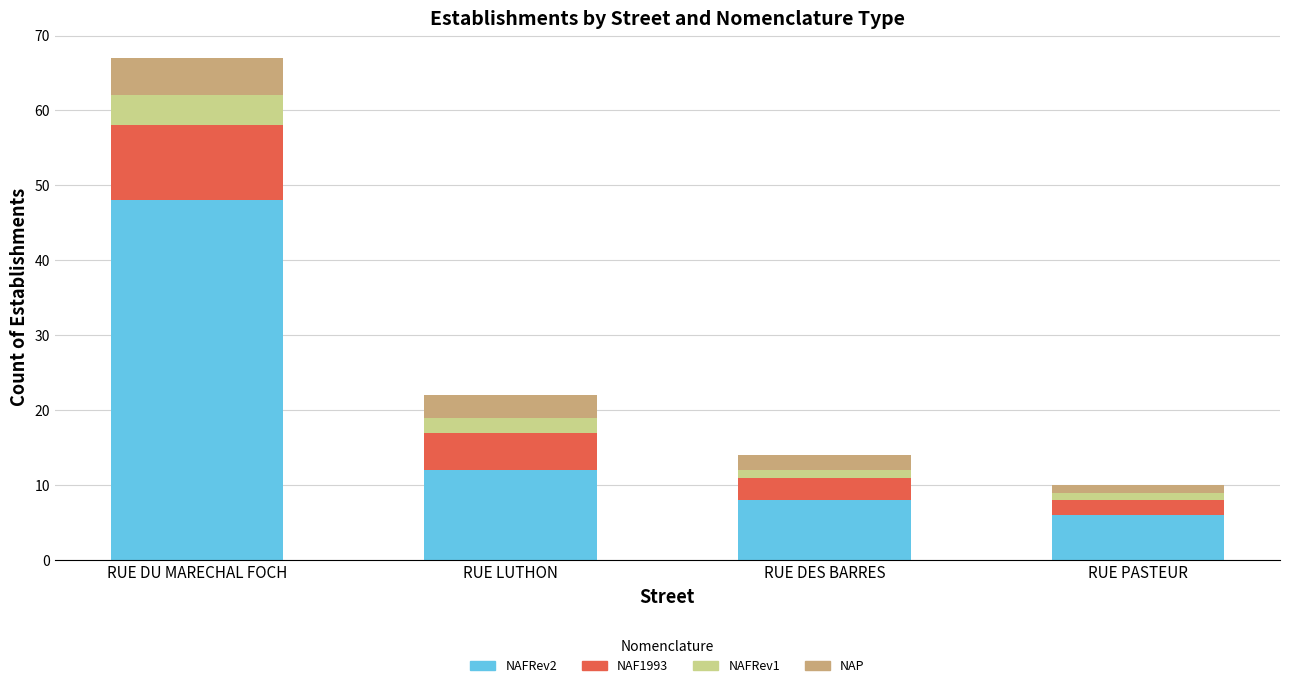

Reading left to right, list the values for the NAFRev2 series.

RUE DU MARECHAL FOCH=48	RUE LUTHON=12	RUE DES BARRES=8	RUE PASTEUR=6